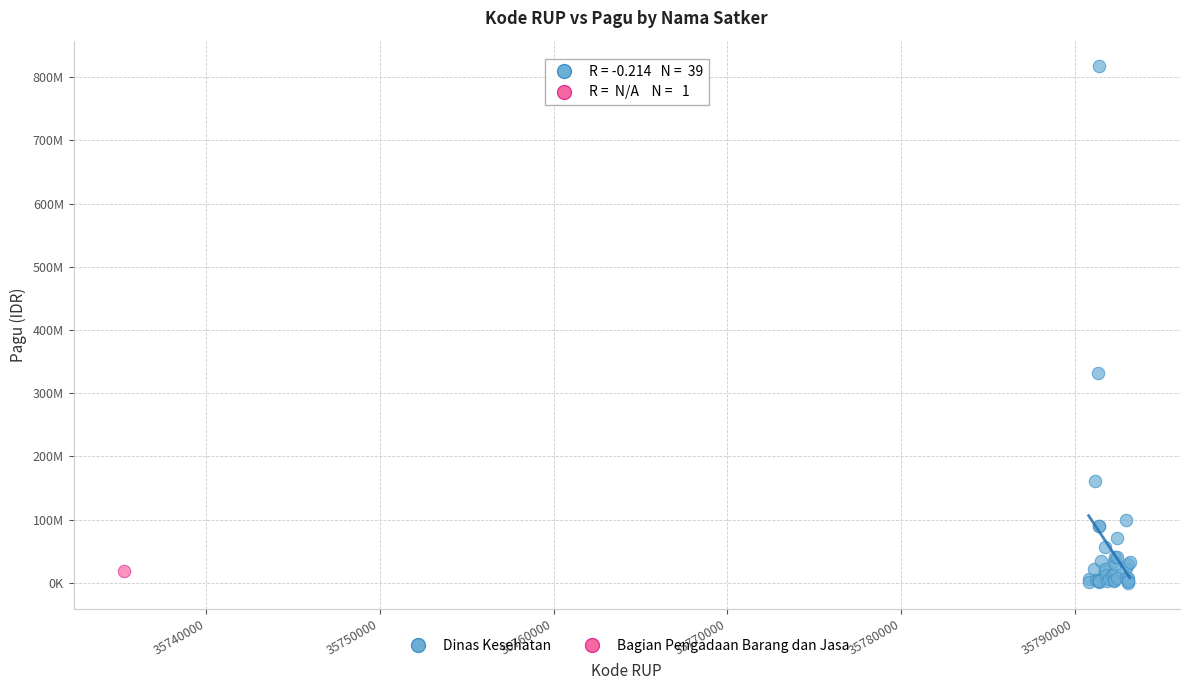

What are all the series names shown in the legend?

Dinas Kesehatan, Bagian Pengadaan Barang dan Jasa